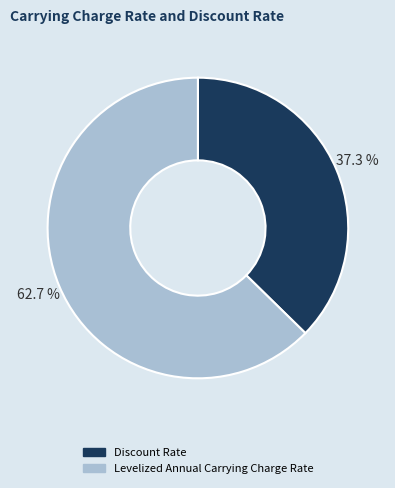

What percentage is NOT represented by Levelized Annual Carrying Charge Rate?

37.3%